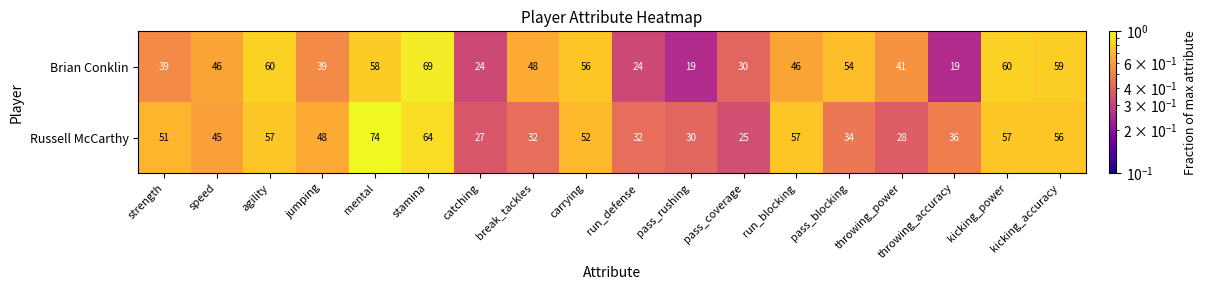

What is the spread (max minus min) of values at break_tackles?

16